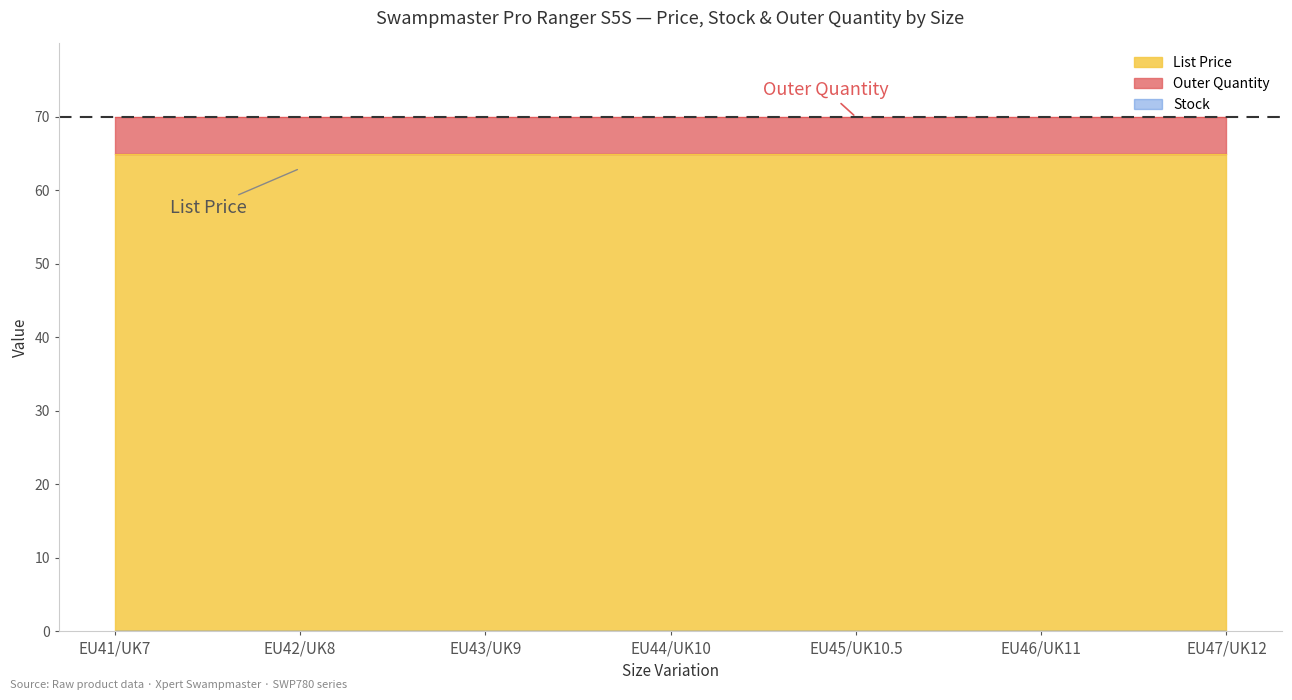

Which series has the widest spread of values?

List Price